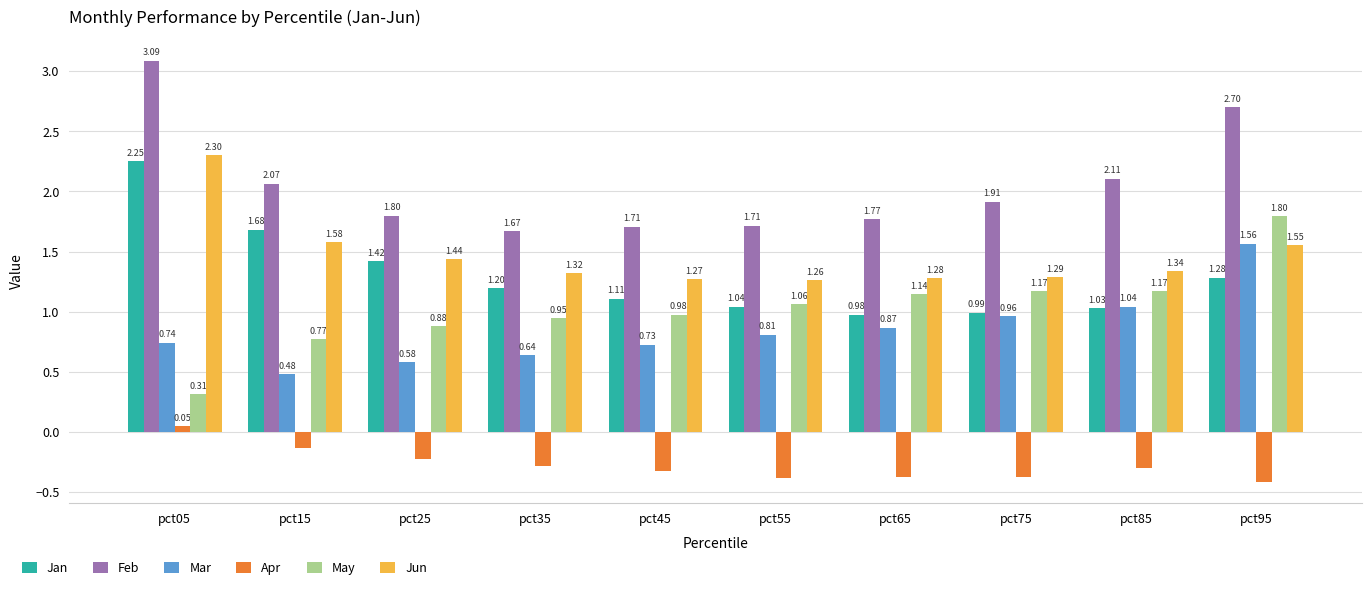

How many data points does each series have?

10